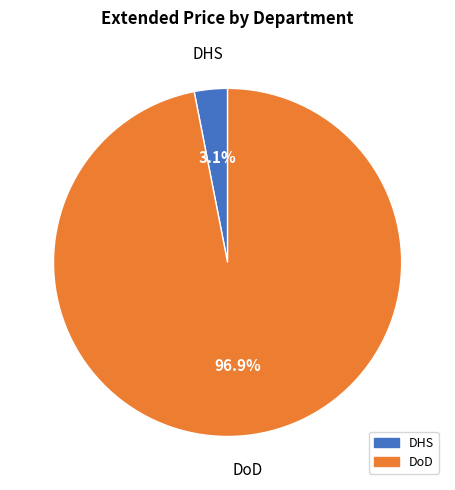

Between DoD and DHS, which is larger?

DoD